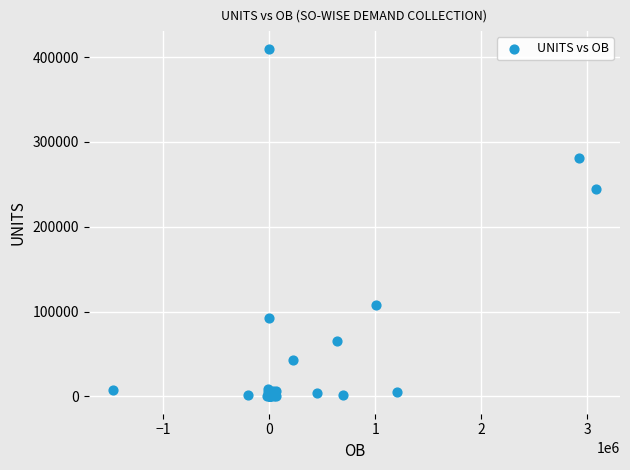

What Y value in the scatter plot is closest to 205037?

244708